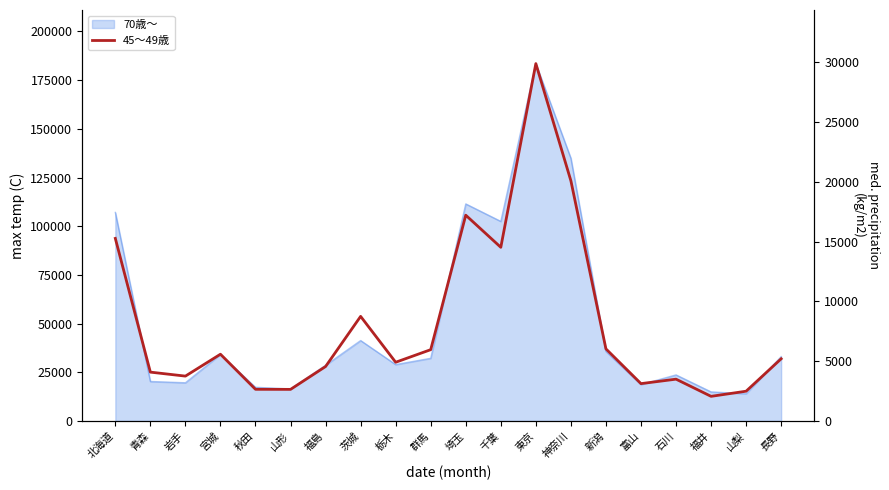

What is the change in value from 岩手 to 栃木?

+1159